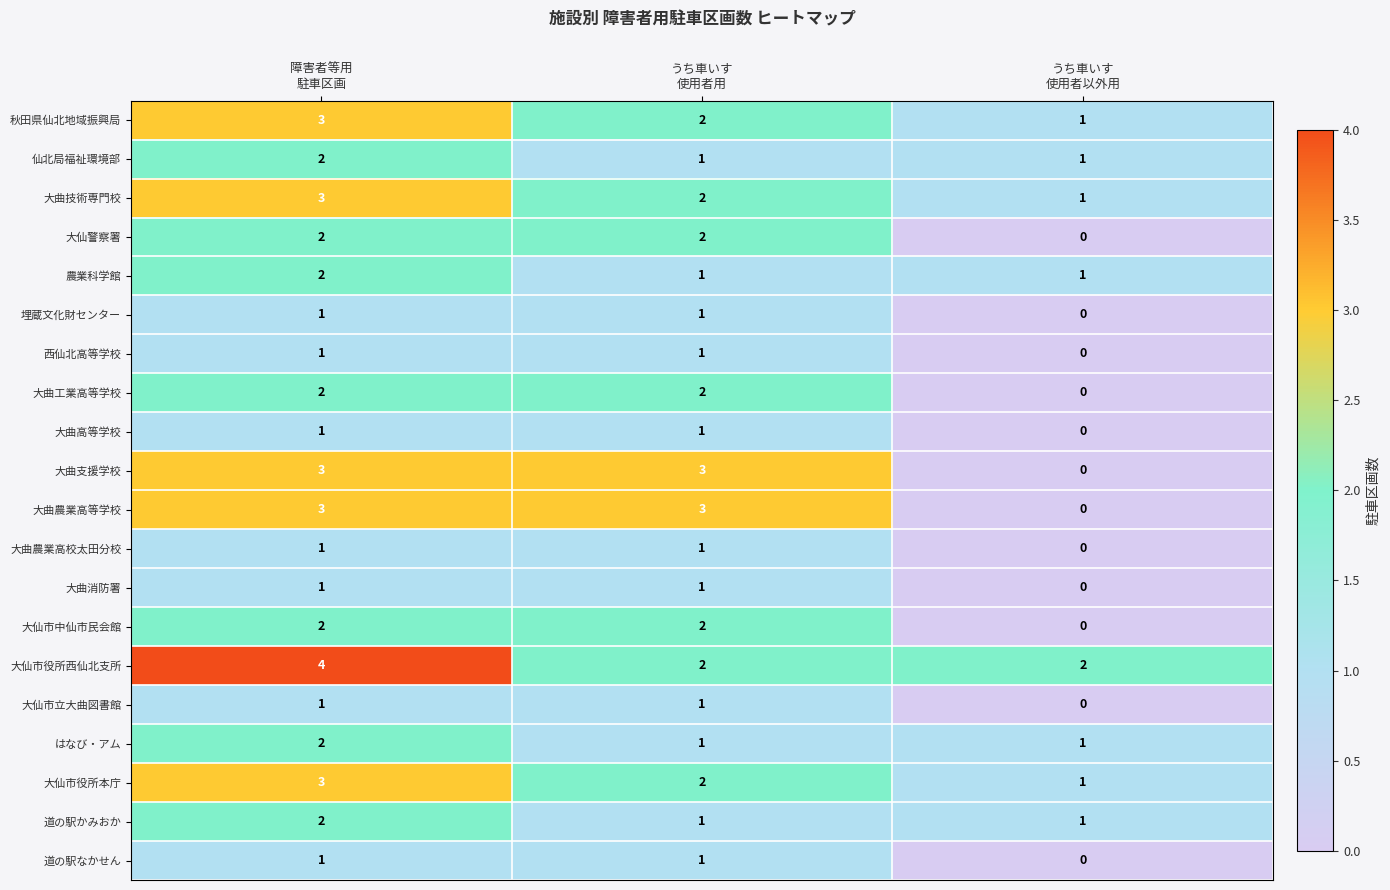

How many 大仙市役所本庁 values are between 1 and 3?

3